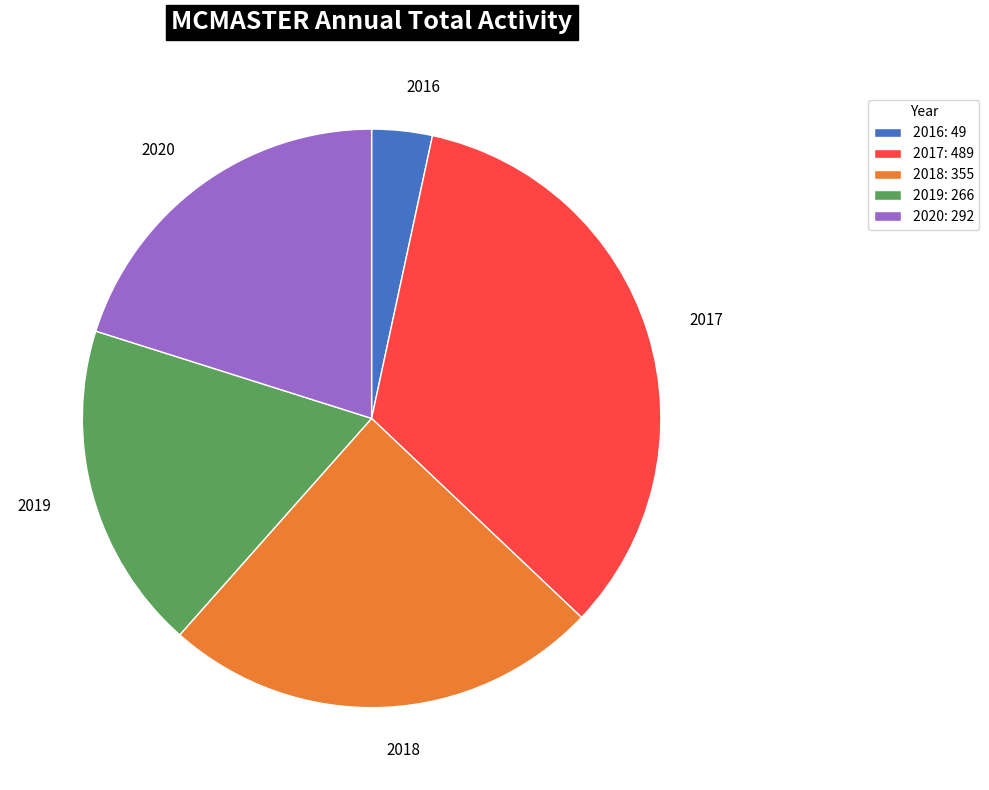

How many slices are in this pie chart?

5